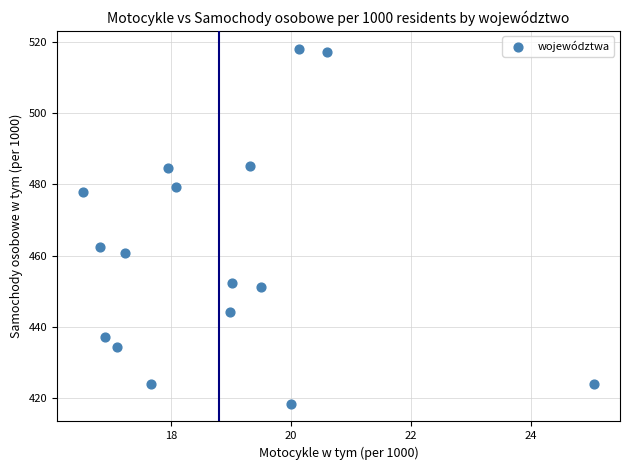

What is the range of X values (max minus min)?

8.5